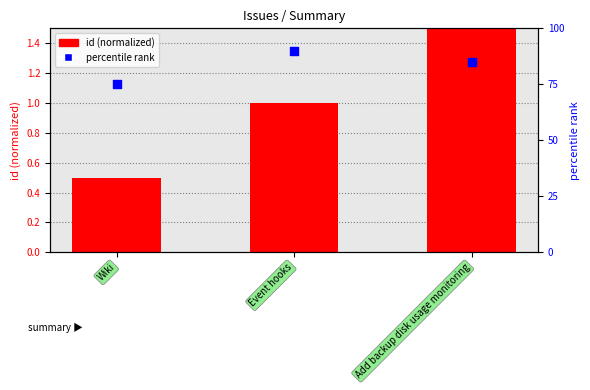

Is the value of id (normalized) at Event hooks greater than the value of percentile rank at Event hooks?

No